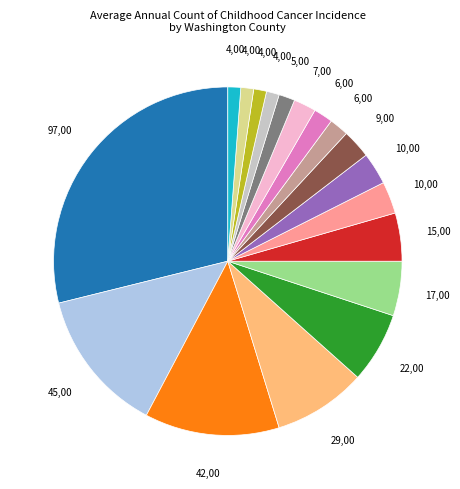

How many slices are in this pie chart?

18